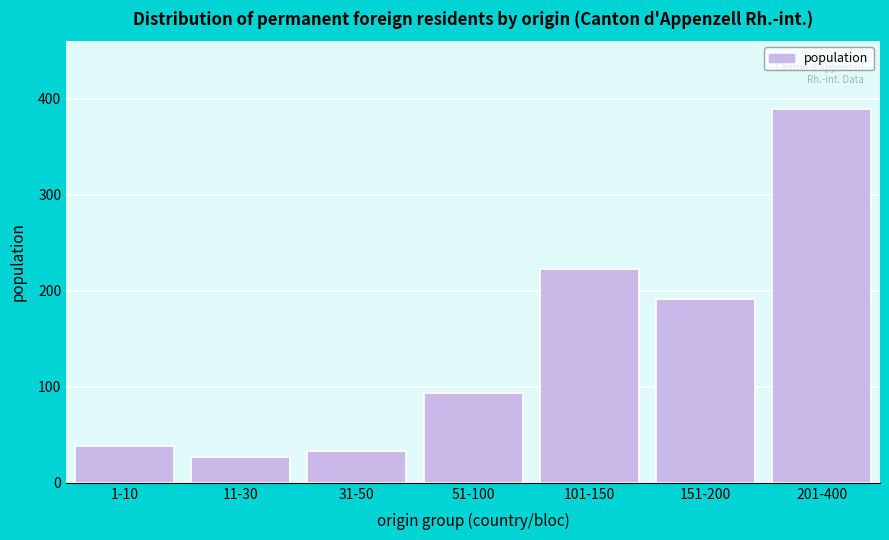

Reading left to right, transcribe all the data shown in this chart.

1-10=38	11-30=27	31-50=33	51-100=94	101-150=223	151-200=192	201-400=390